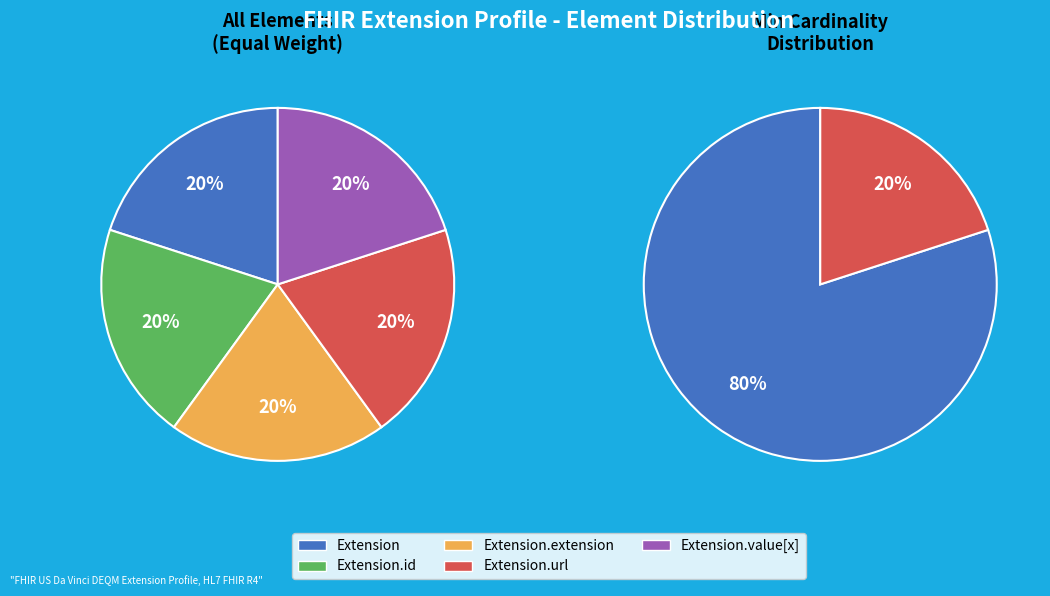

How many slices are in this pie chart?

5